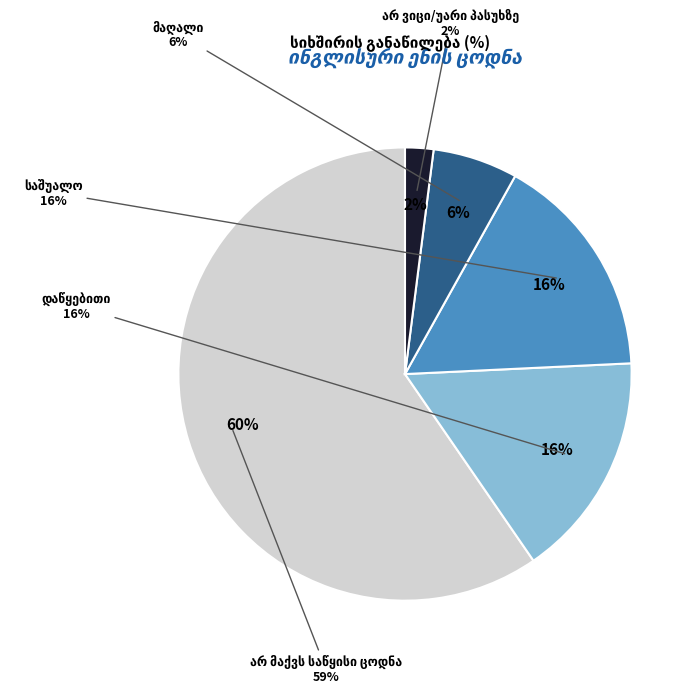

Which slice is the smallest?

არ ვიცი/უარი პასუხზე